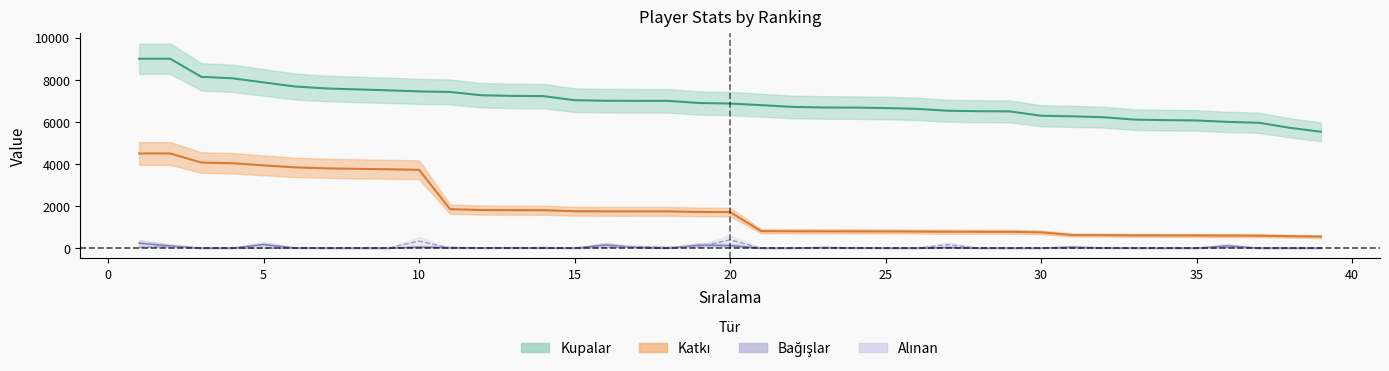

What is the difference between the second highest and minimum values in the Kupalar series?

3470